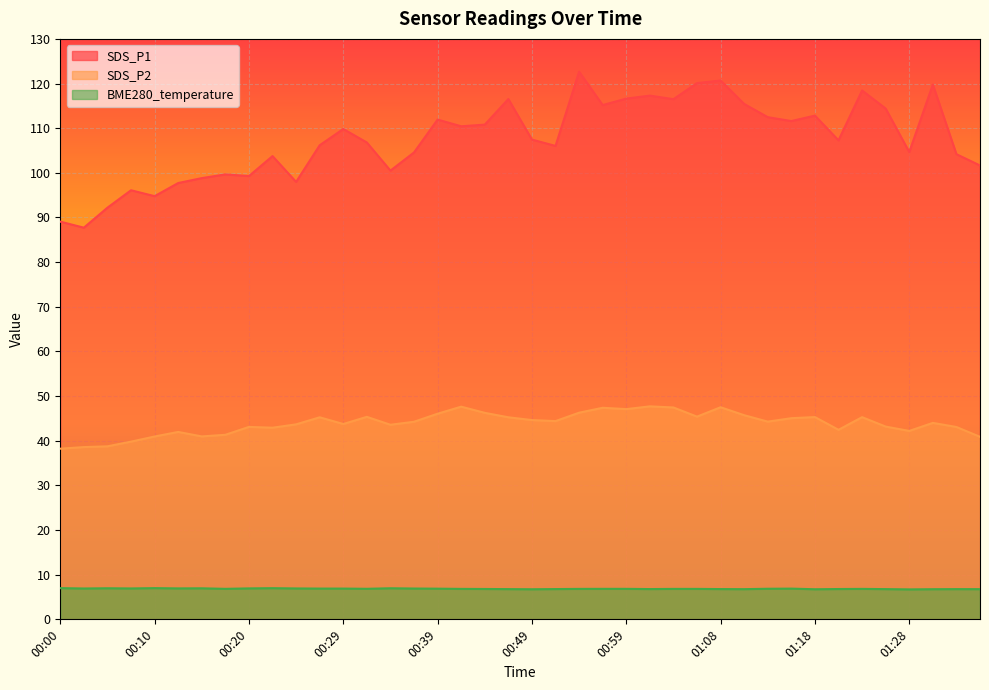

At which label is SDS_P1 closest to 105?

01:28